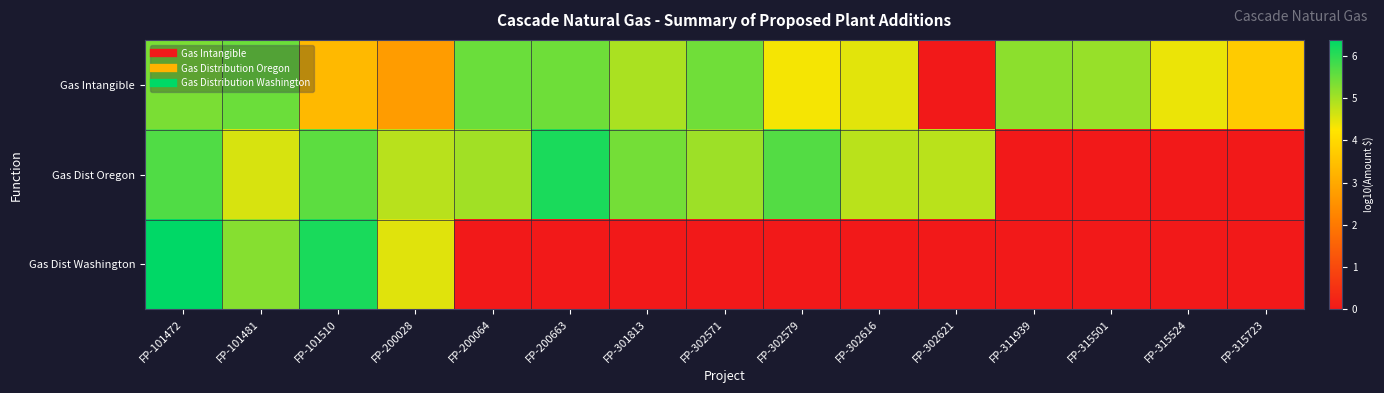

Which series has the largest total across all categories?

Gas Intangible